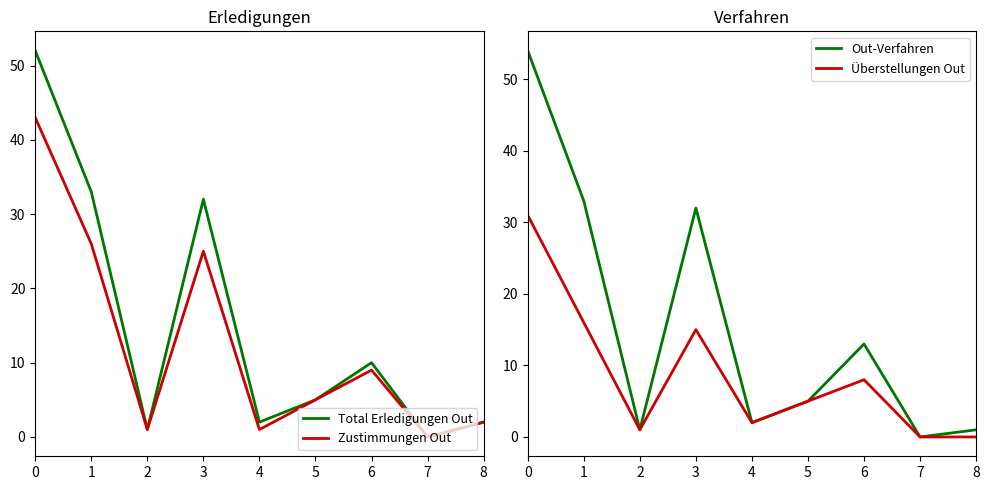

List the labels in order of Überstellungen Out value, smallest first.

7, 8, 2, 4, 5, 6, 3, 1, 0